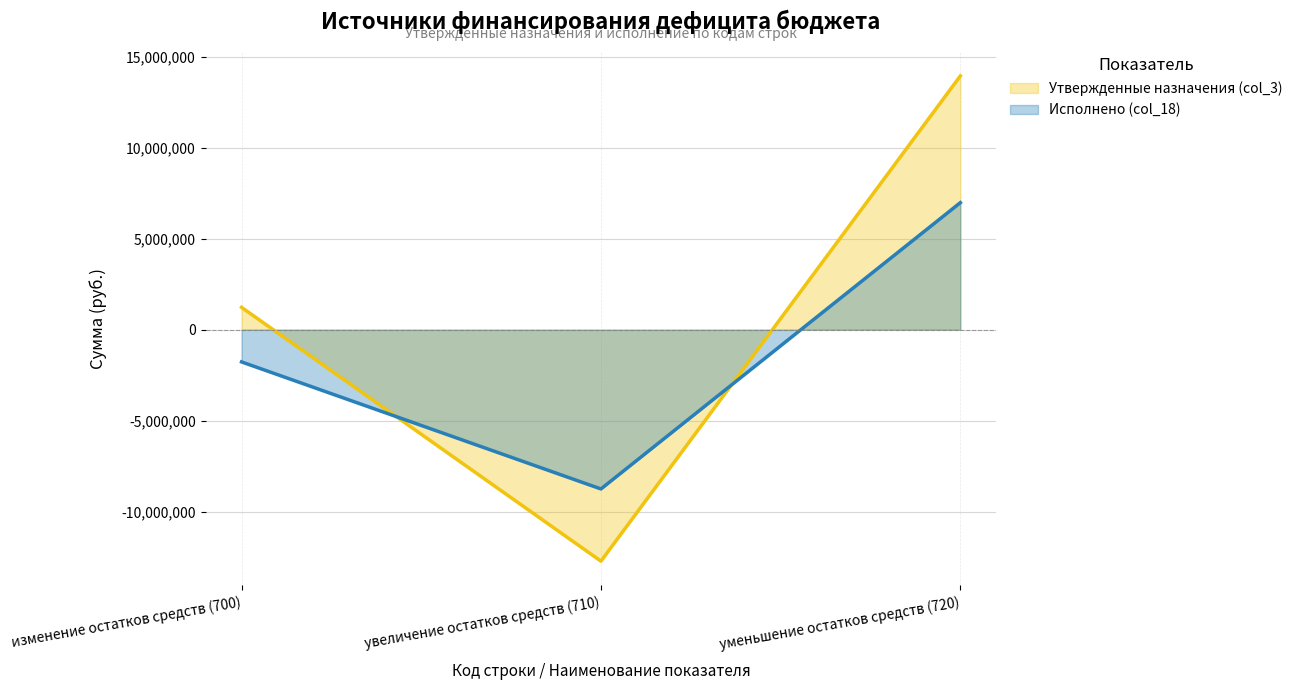

True or false: Утвержденные назначения (col_3) has a value of 1229418.2 at изменение остатков средств (700).

True